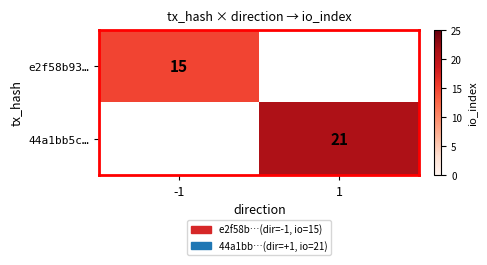

Is the value of 44a1bb5c… at 1 greater than the value of e2f58b93… at -1?

Yes